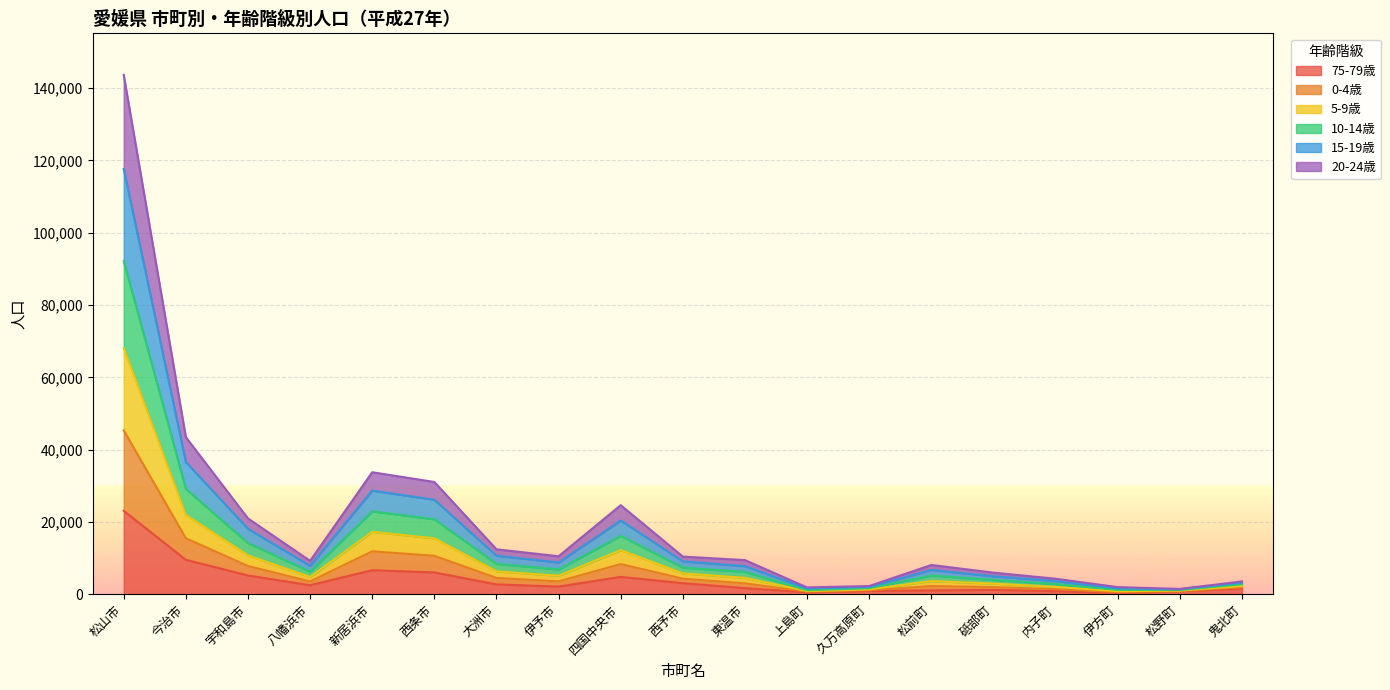

Is the value of 10-14歳 at 久万高原町 greater than the value of 20-24歳 at 鬼北町?

No